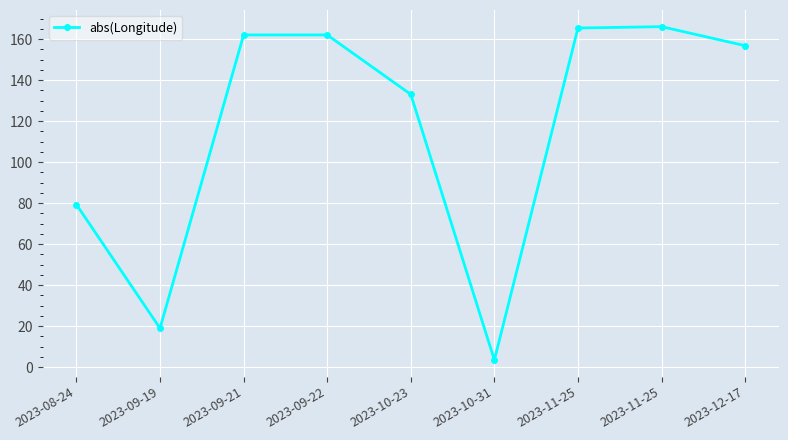

How many lines are shown in the chart?

1